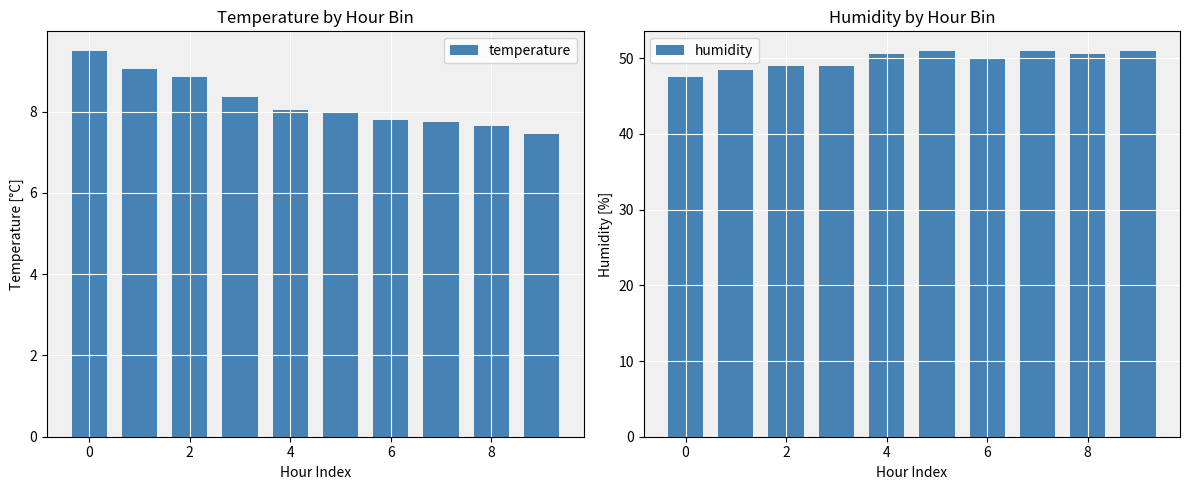

List the series in order of their peak value, highest first.

humidity, temperature